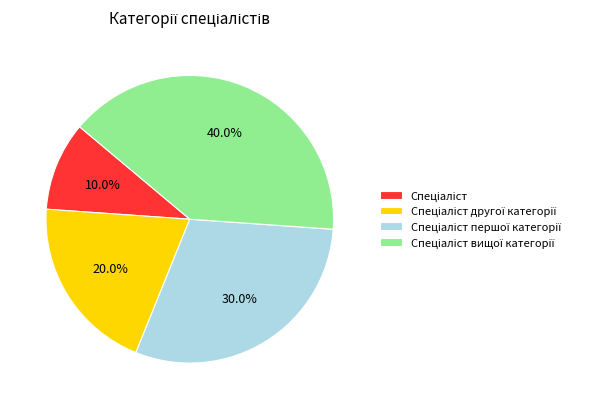

Is there a majority slice in this chart?

No